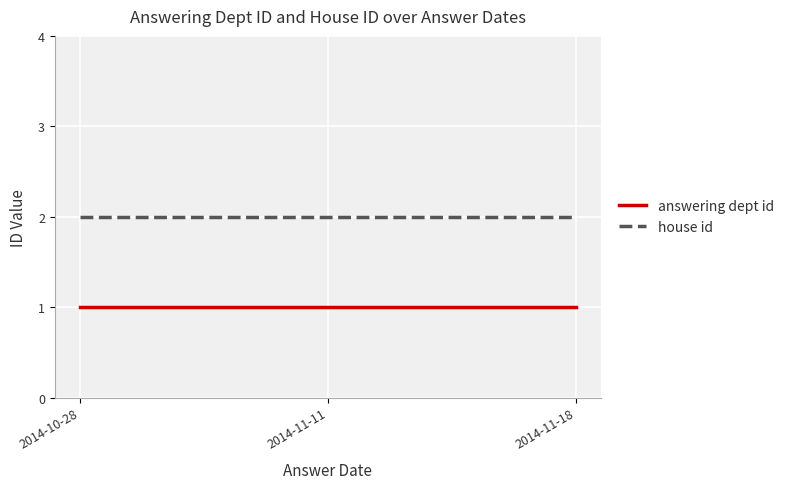

What position from the right is 2014-10-28?

3